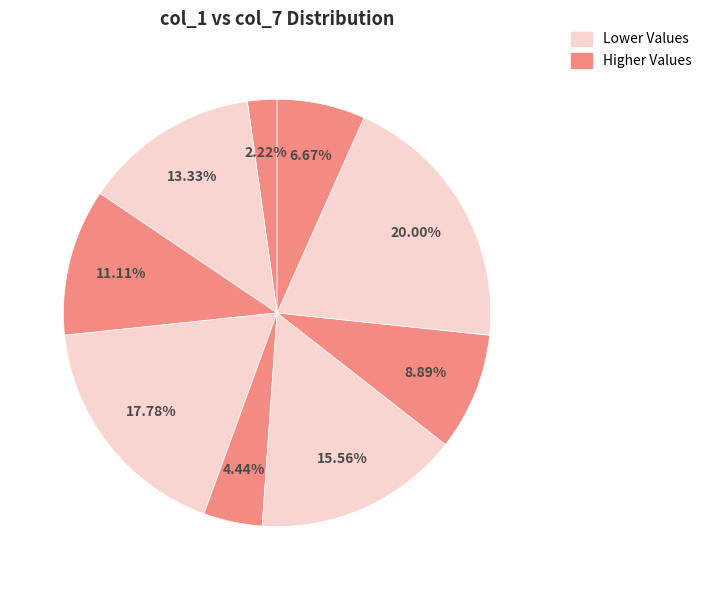

Is there a majority slice in this chart?

No